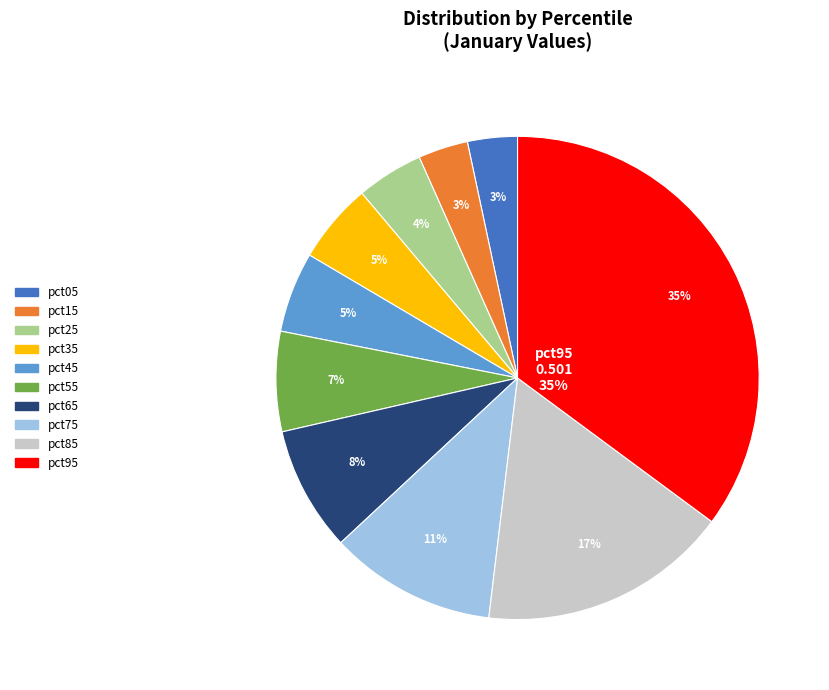

How many slices are in this pie chart?

10